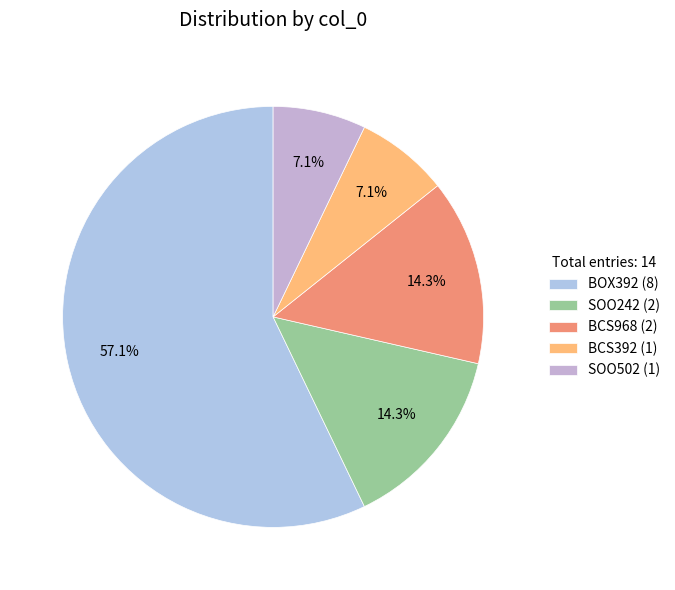

Is there a majority slice in this chart?

Yes